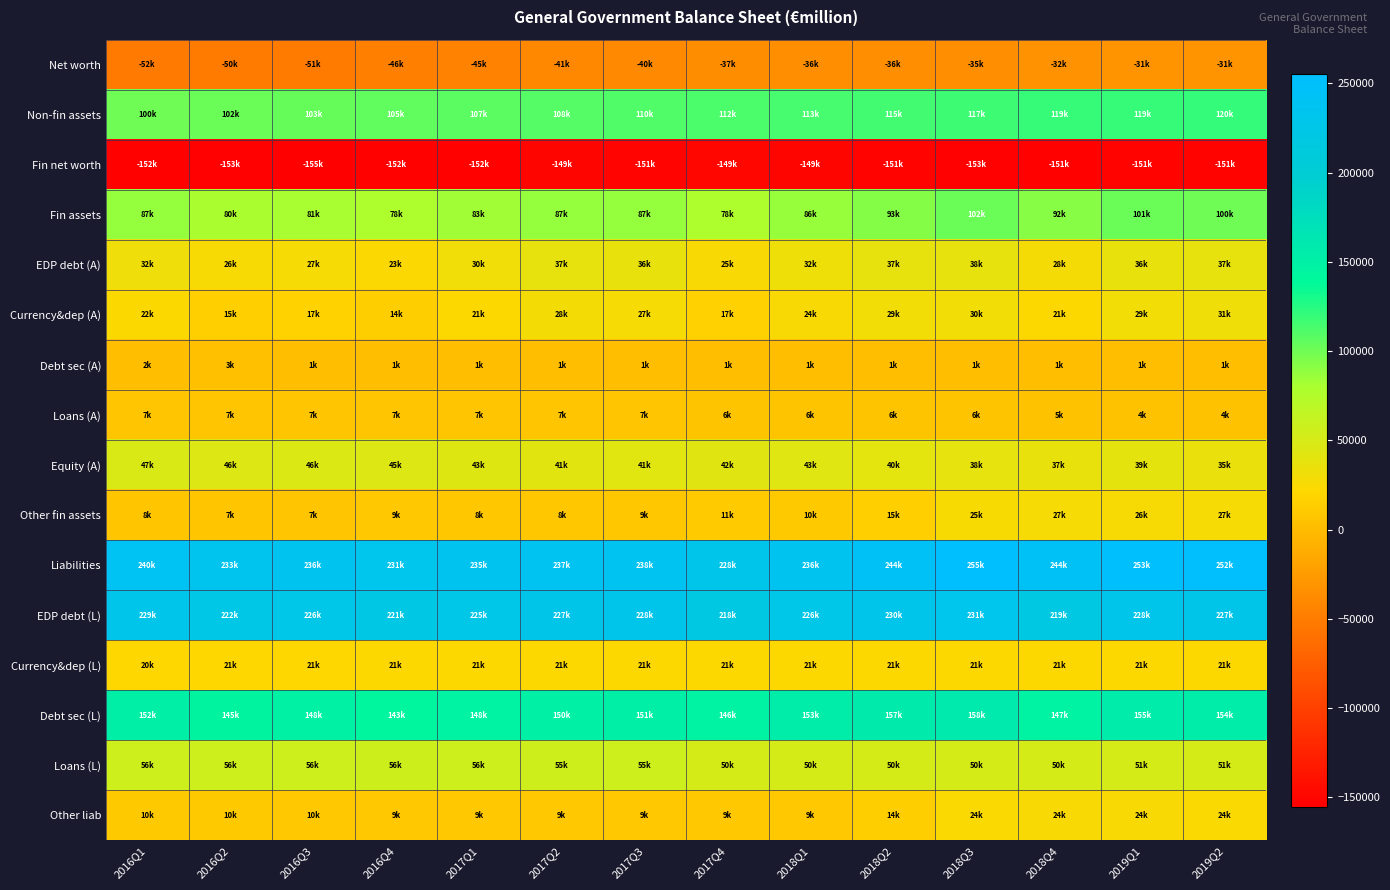

At which category is the sum across all series the highest?

2019Q1